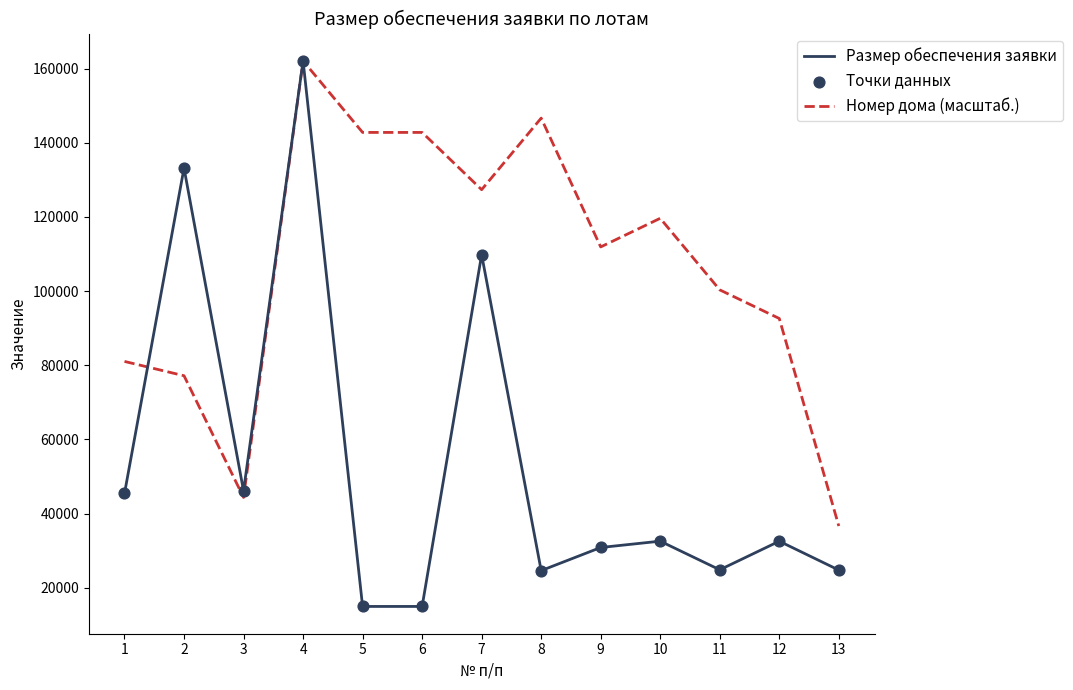

Which series has the largest total across all categories?

Номер дома (масштаб.)